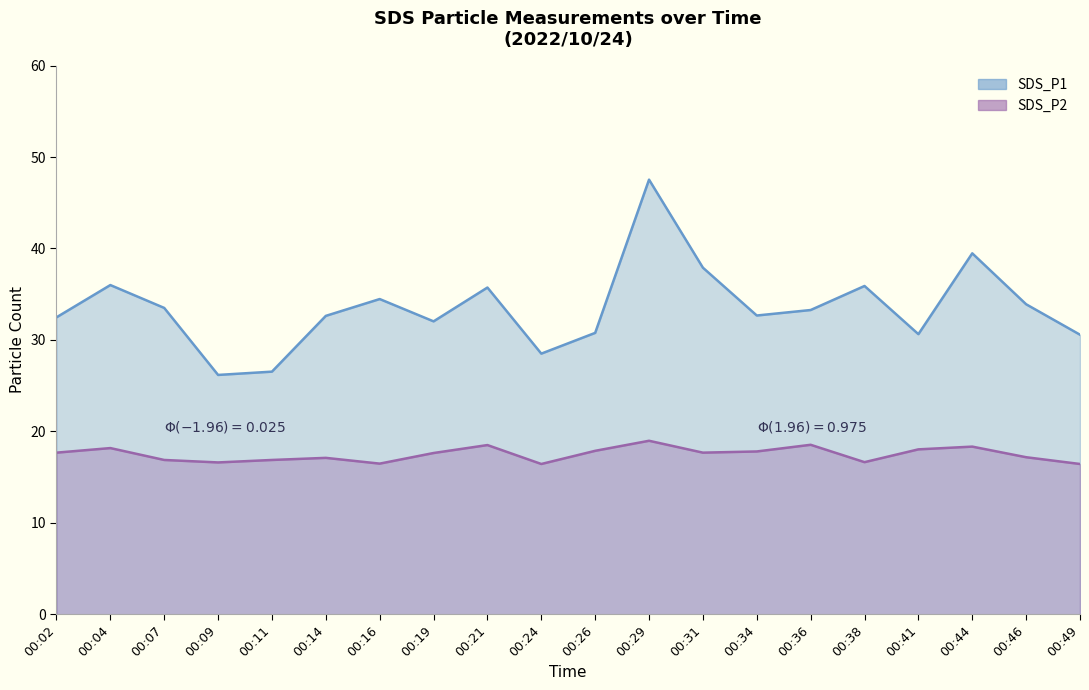

Reading left to right, what are all the values shown in this chart?

SDS_P1: 00:02=32.5	00:04=36.0	00:07=33.5	00:09=26.2	00:11=26.5	00:14=32.6	00:16=34.5	00:19=32.0	00:21=35.7	00:24=28.5	00:26=30.8	00:29=47.5	00:31=37.9	00:34=32.7	00:36=33.3	00:38=35.9	00:41=30.6	00:44=39.5	00:46=33.9	00:49=30.6
SDS_P2: 00:02=17.7	00:04=18.2	00:07=16.9	00:09=16.6	00:11=16.9	00:14=17.1	00:16=16.5	00:19=17.6	00:21=18.5	00:24=16.4	00:26=17.9	00:29=19.0	00:31=17.7	00:34=17.8	00:36=18.5	00:38=16.6	00:41=18.0	00:44=18.3	00:46=17.2	00:49=16.4